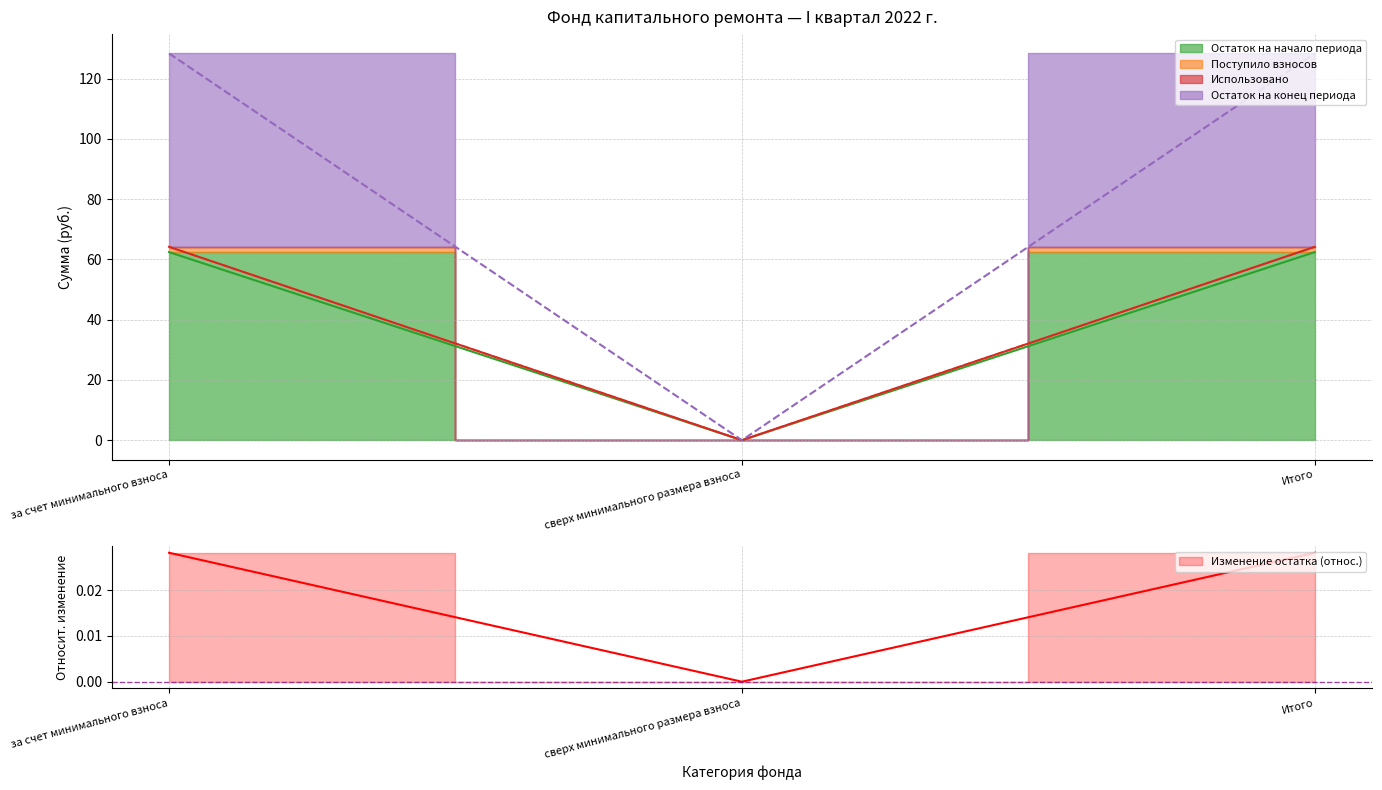

Rank the series at сверх минимального размера взноса from lowest to highest value.

Остаток на начало периода, Поступило взносов, Остаток на конец периода